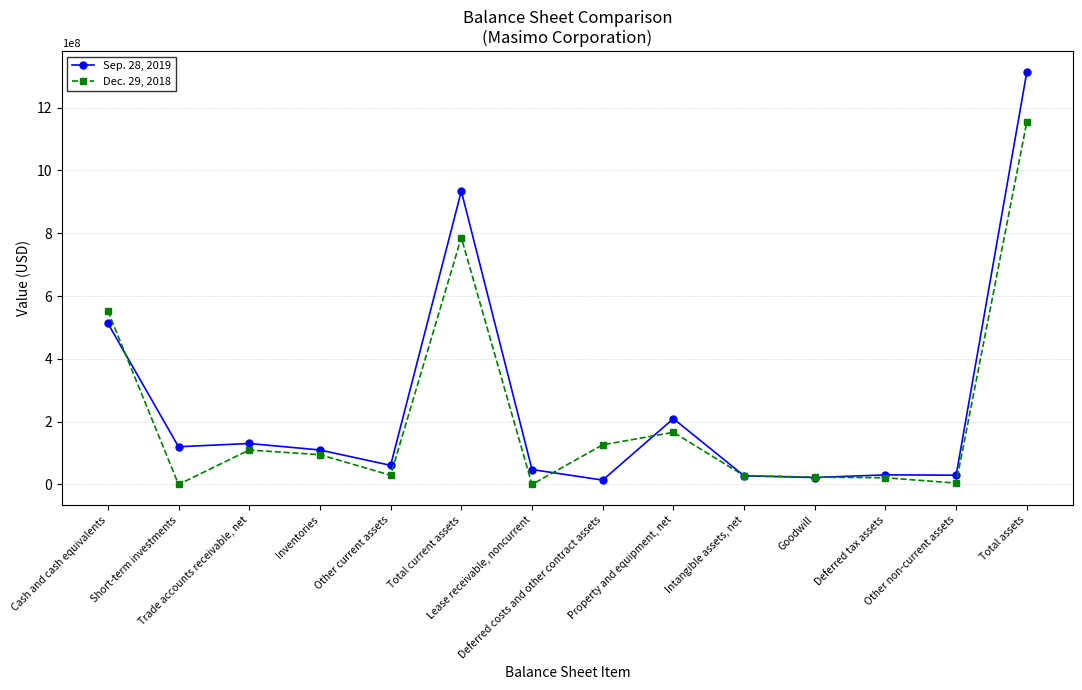

True or false: Sep. 28, 2019 has more than 0 interior local peaks.

True